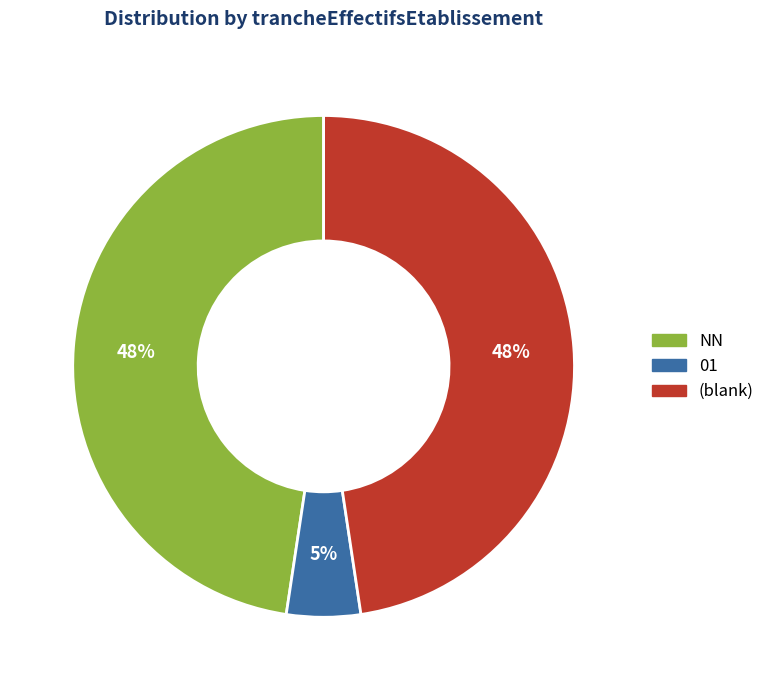

Does any single category account for the majority?

No